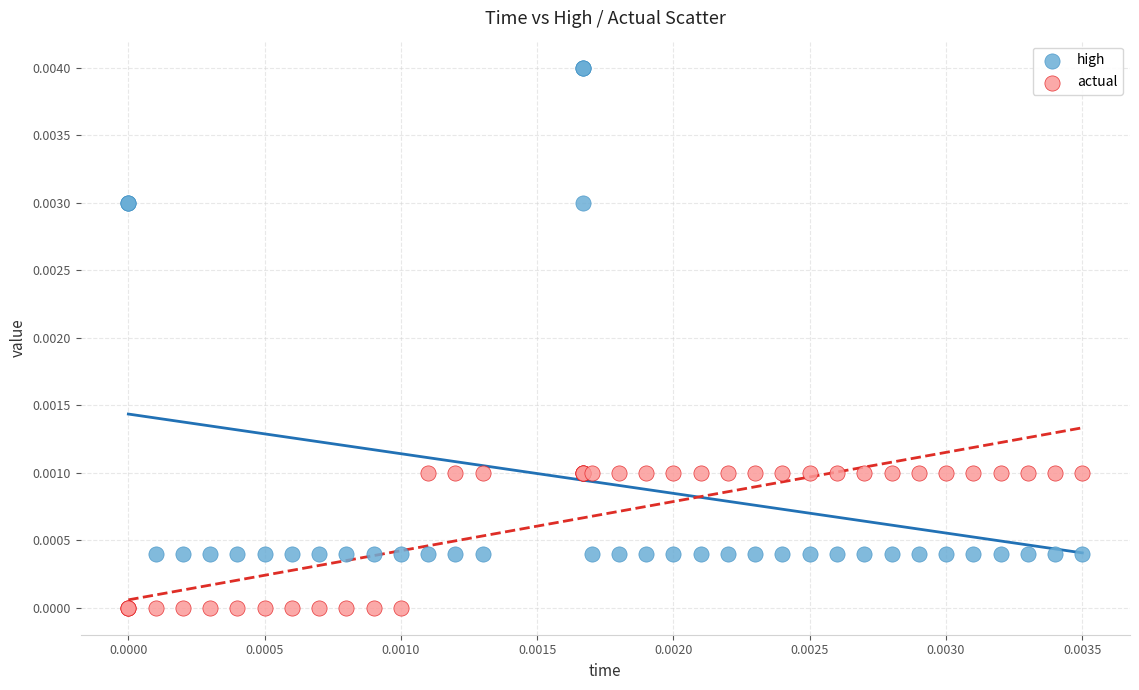

Which series reaches the minimum Y coordinate?

actual